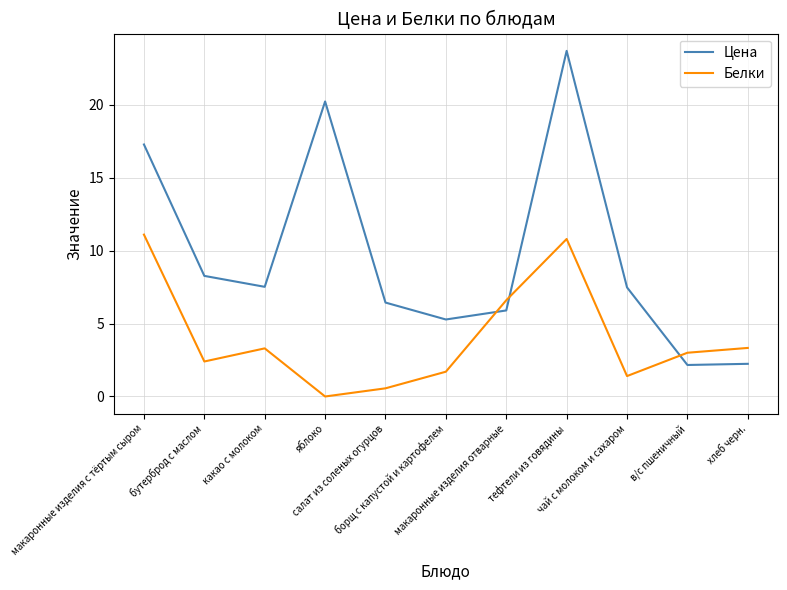

What is the maximum value for Цена?

23.7